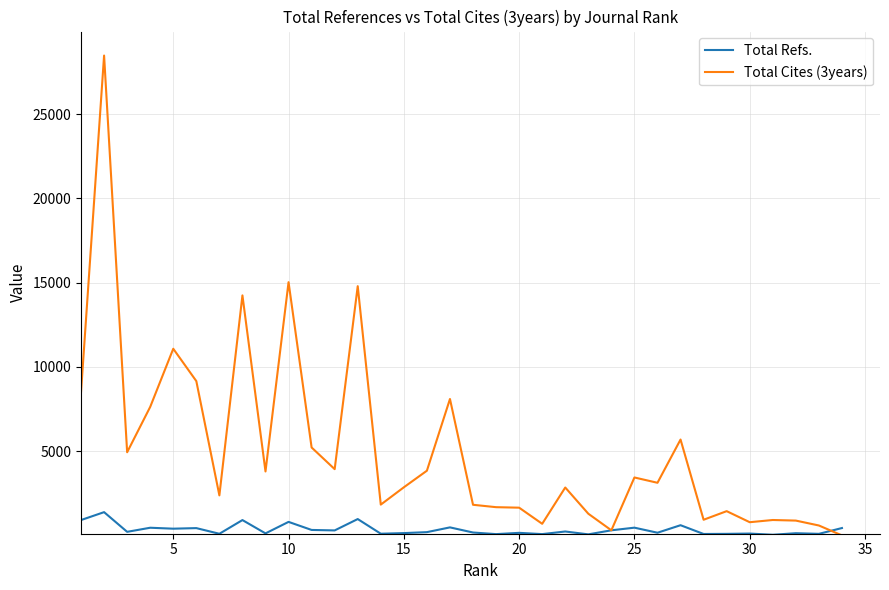

What is the maximum value shown in the chart?

28470